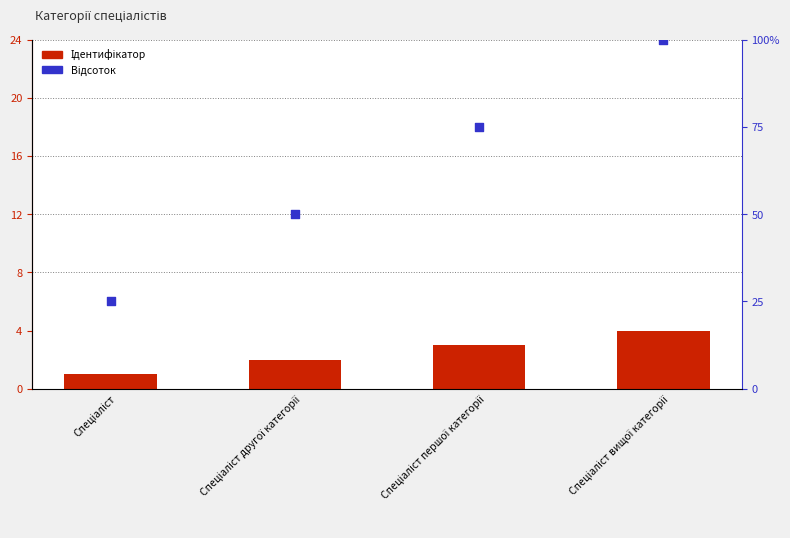

Is the value of Ідентифікатор at Спеціаліст вищої категорії greater than the value of Відсоток at Спеціаліст вищої категорії?

No